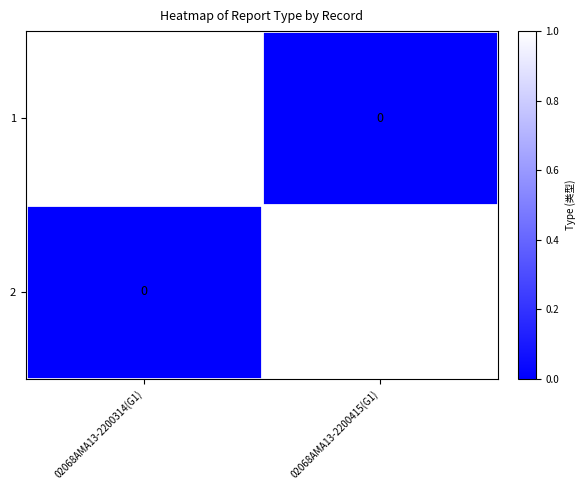

Which category has the highest value in the 2 series?

02068AMA13-2200415(G1)